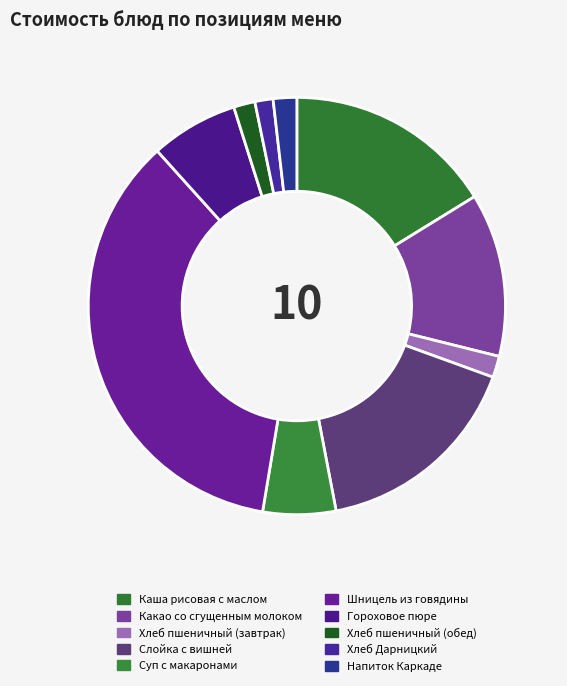

What percentage is the Слойка с вишней slice, to the nearest percent?

16%